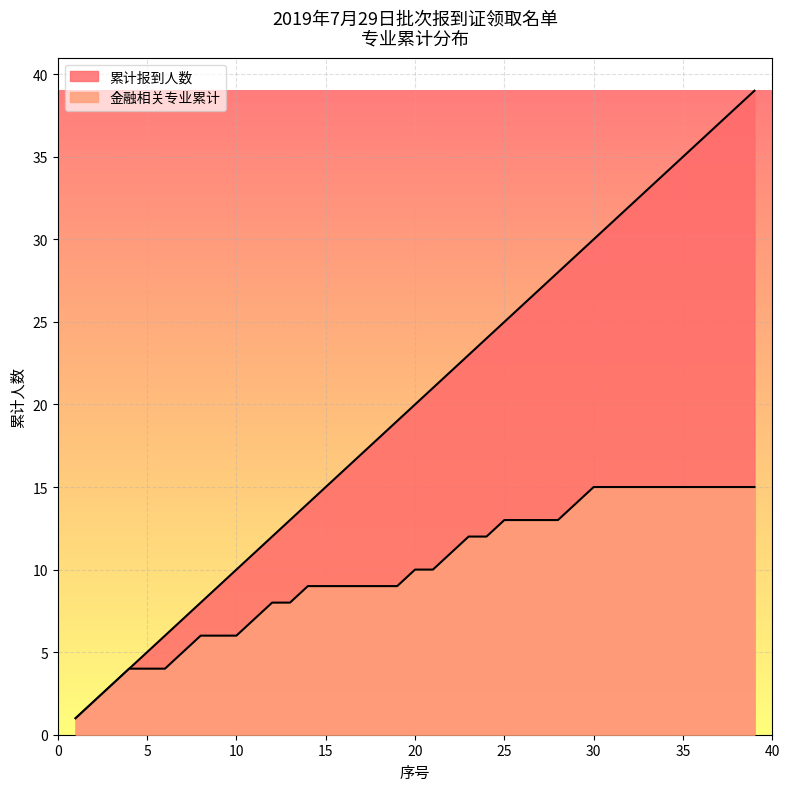

True or false: 金融相关 and 专业分布累计 intersect in this chart.

False